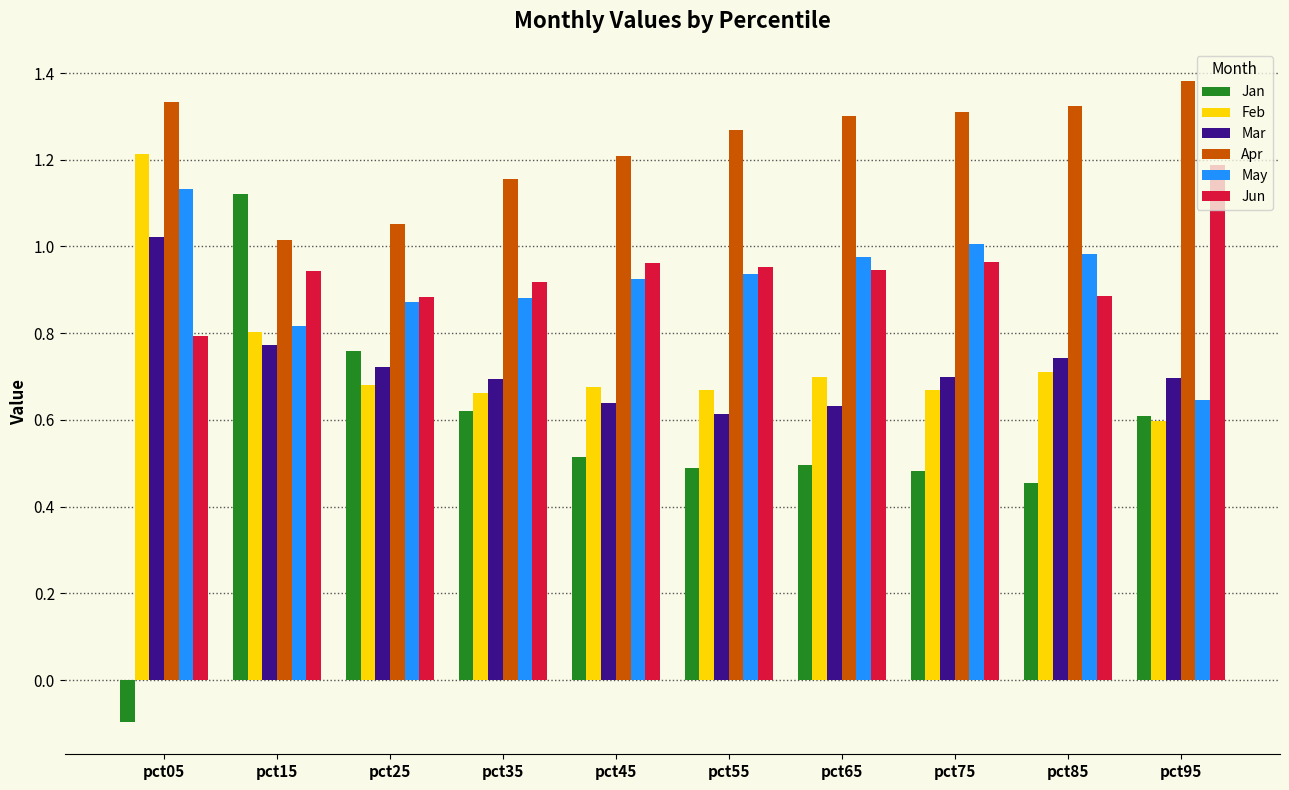

How many bars are there in total?

60